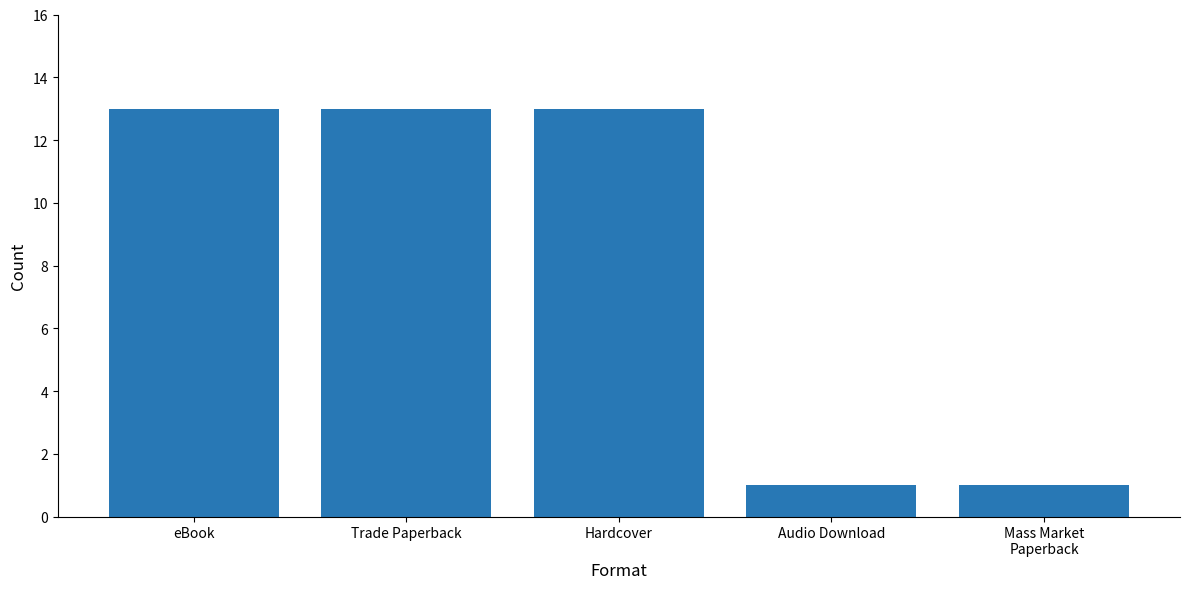

What is the label of the 5th bar from the right?

eBook